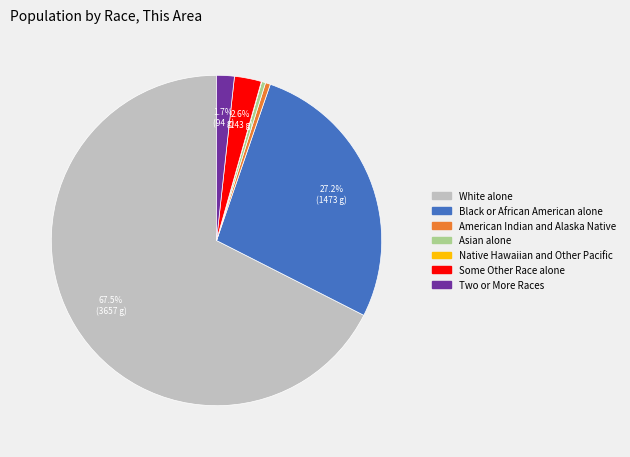

Is there a majority slice in this chart?

Yes